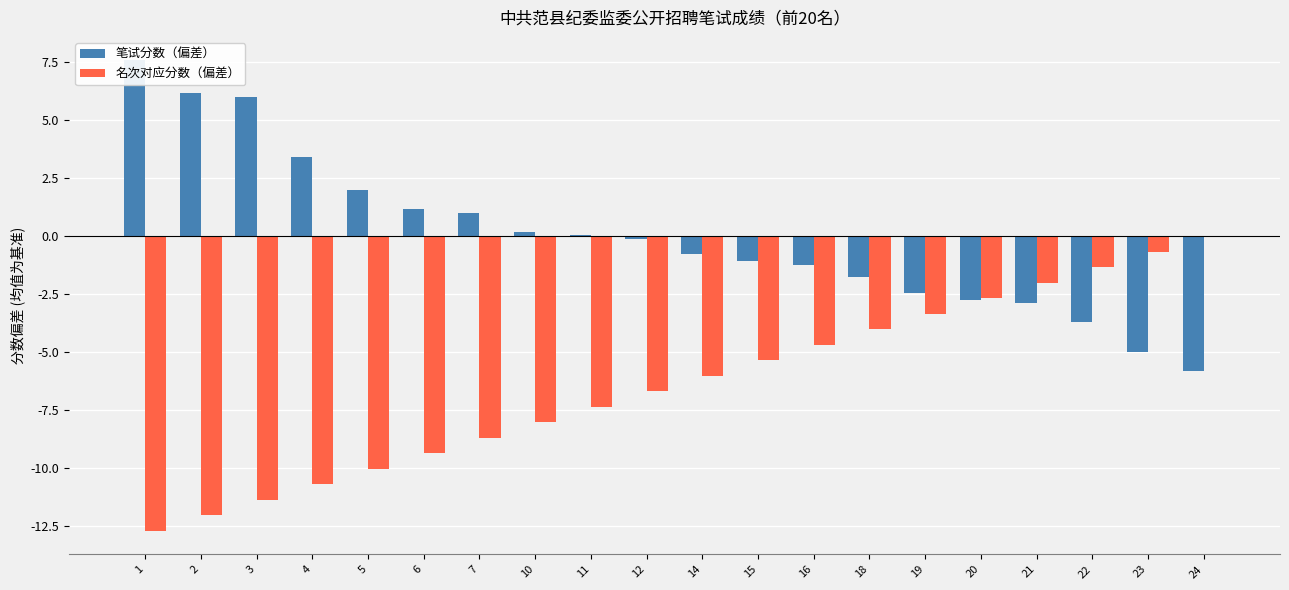

Between 19 and 22, which is larger?

19